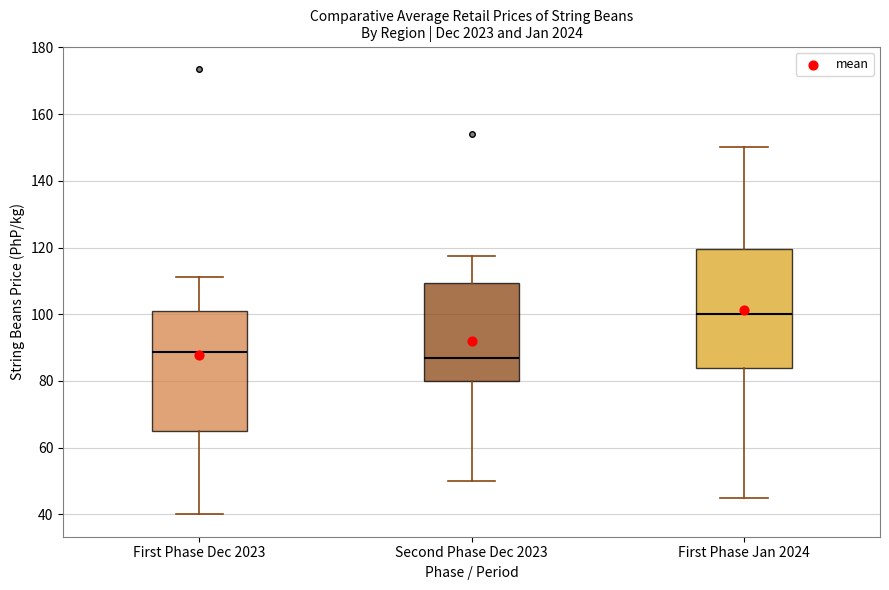

Reading left to right, read every box against the y-axis: the position of its median line, the range the box covers, and the ends of its whiskers. The values are not printed on the chart, so give them approximately, as read against the axis.

First Phase Dec 2023: median 88, box 66 to 102, whiskers 40 to 112
Second Phase Dec 2023: median 86, box 80 to 110, whiskers 50 to 118
First Phase Jan 2024: median 100, box 84 to 120, whiskers 46 to 150